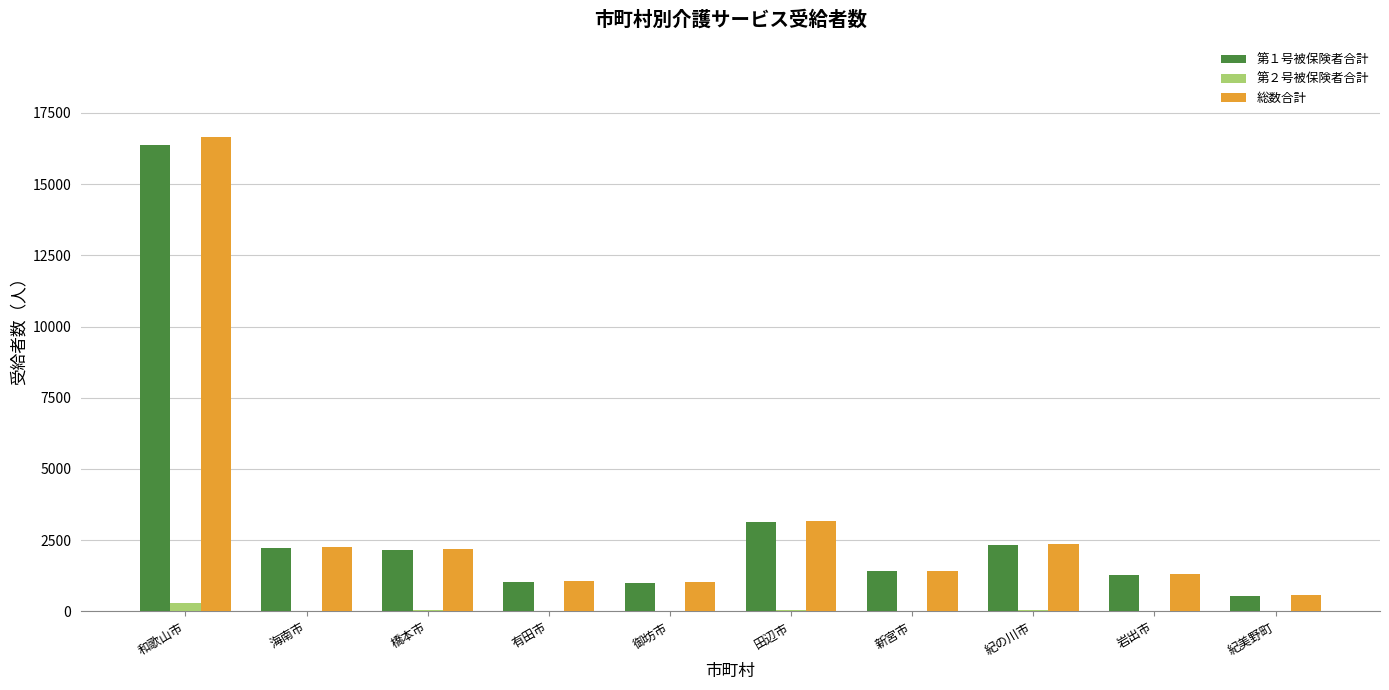

At which label is 第１号被保険者合計 closest to 8460?

田辺市